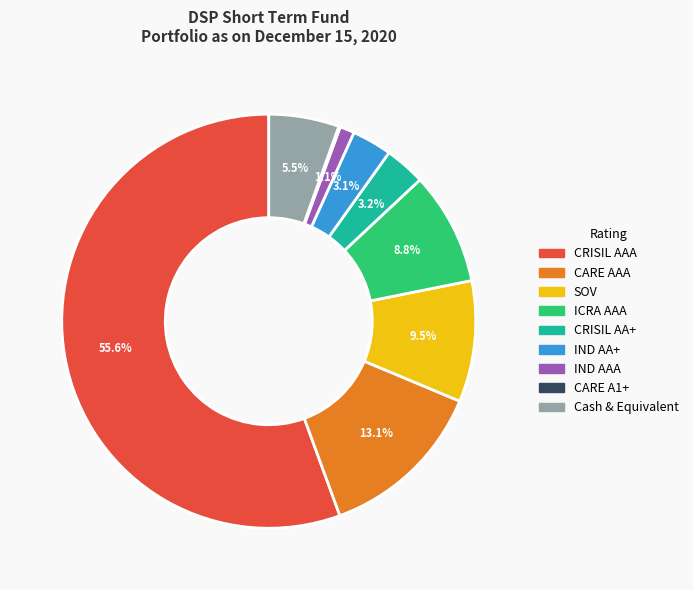

Which slice is the largest?

CRISIL AAA